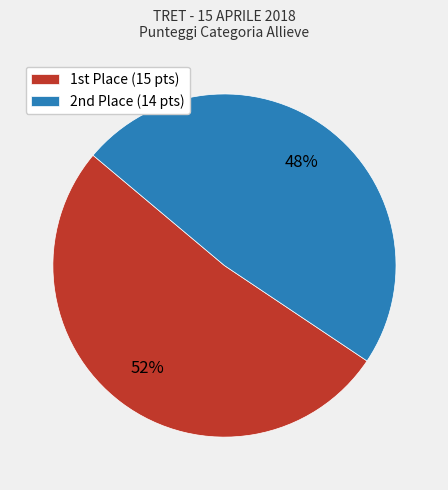

What is the smallest slice in the pie chart?

2nd Place (14 pts)